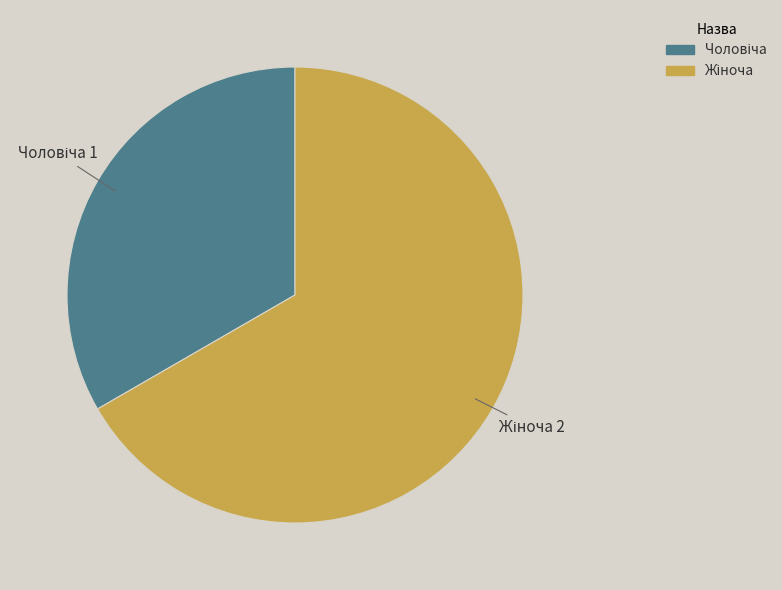

Is there any slice that represents more than half of the pie?

Yes